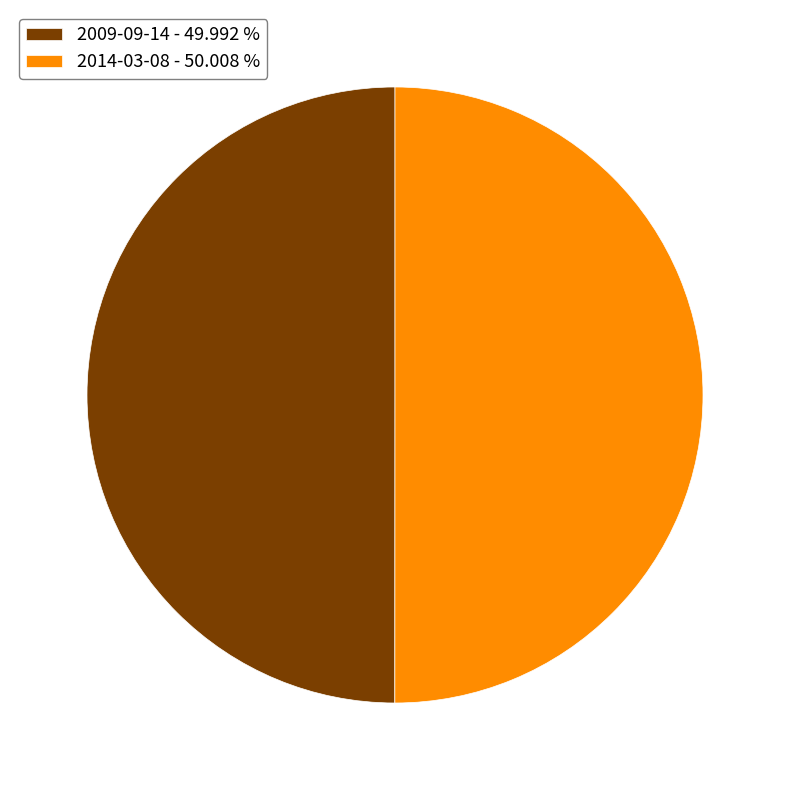

Is the sum of 2009-09-14 - 49.992 % and 2014-03-08 - 50.008 % greater than half?

Yes